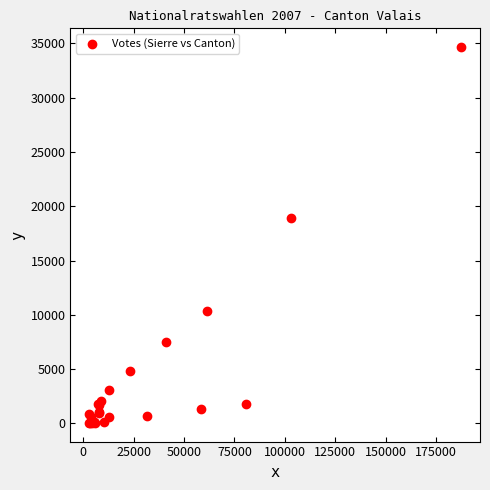

What Y value in the scatter plot is closest to 17360?

18942